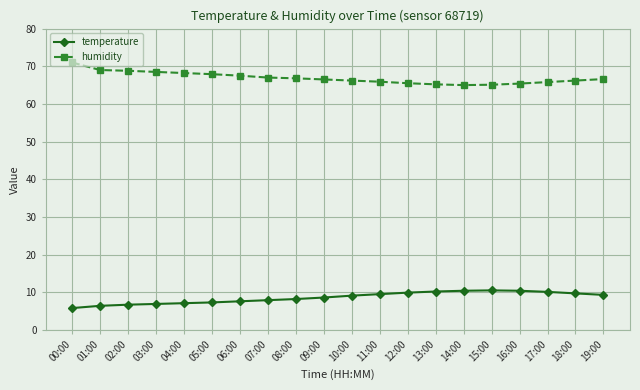

What is the difference between the temperature values at 10:00 and 06:00?

1.5